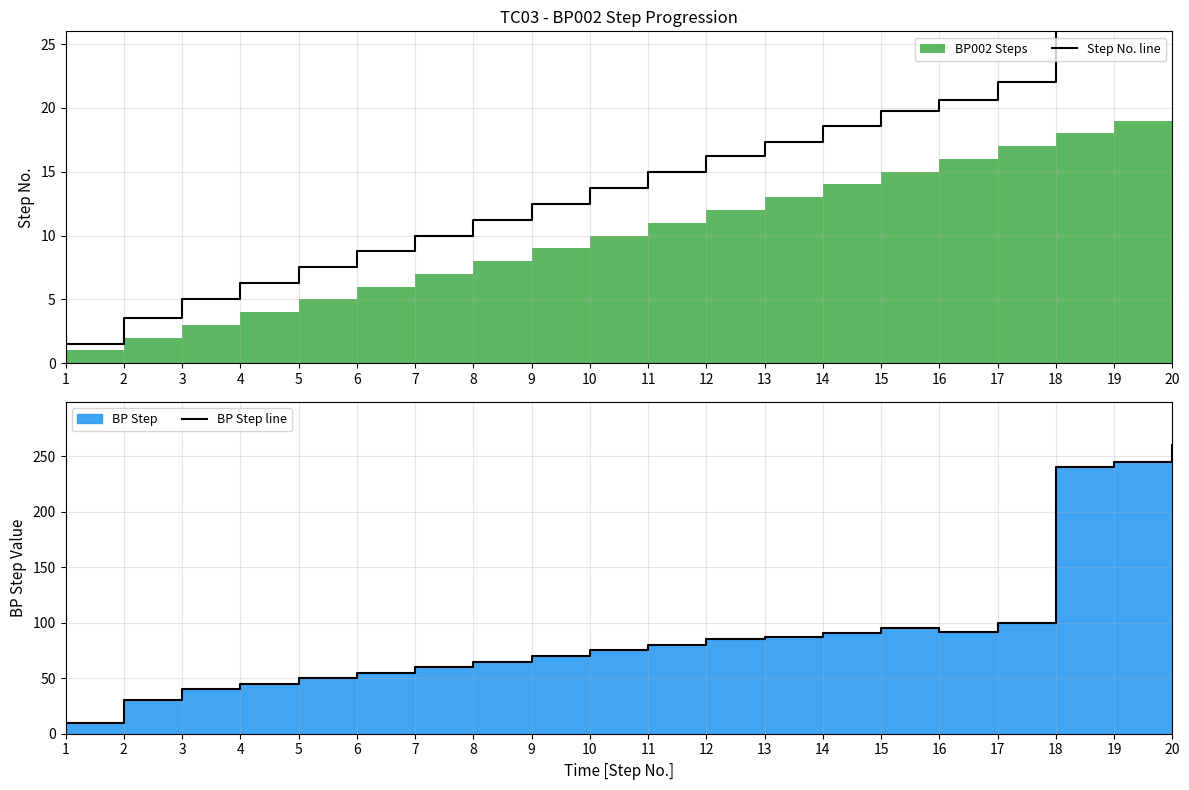

Between 19 and 3, which is larger?

19